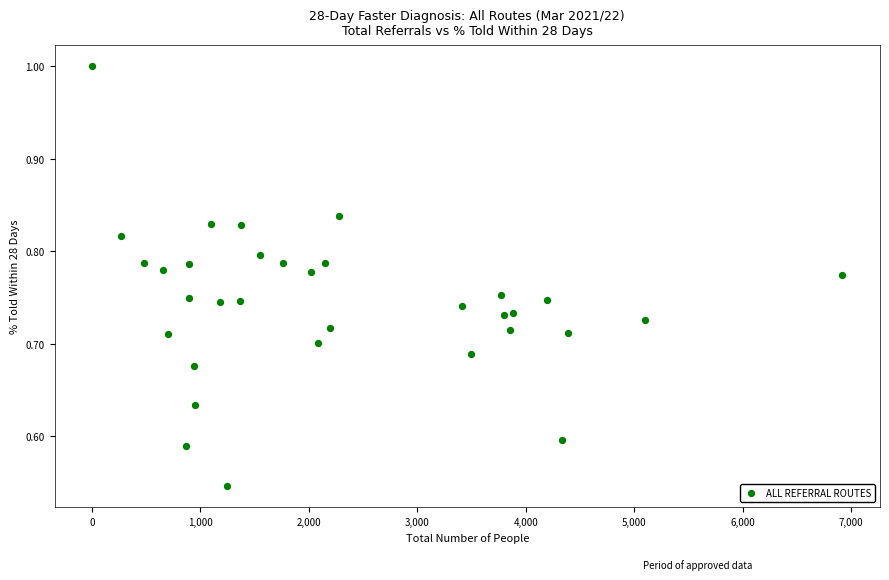

What is the range of X values (max minus min)?

6917.0